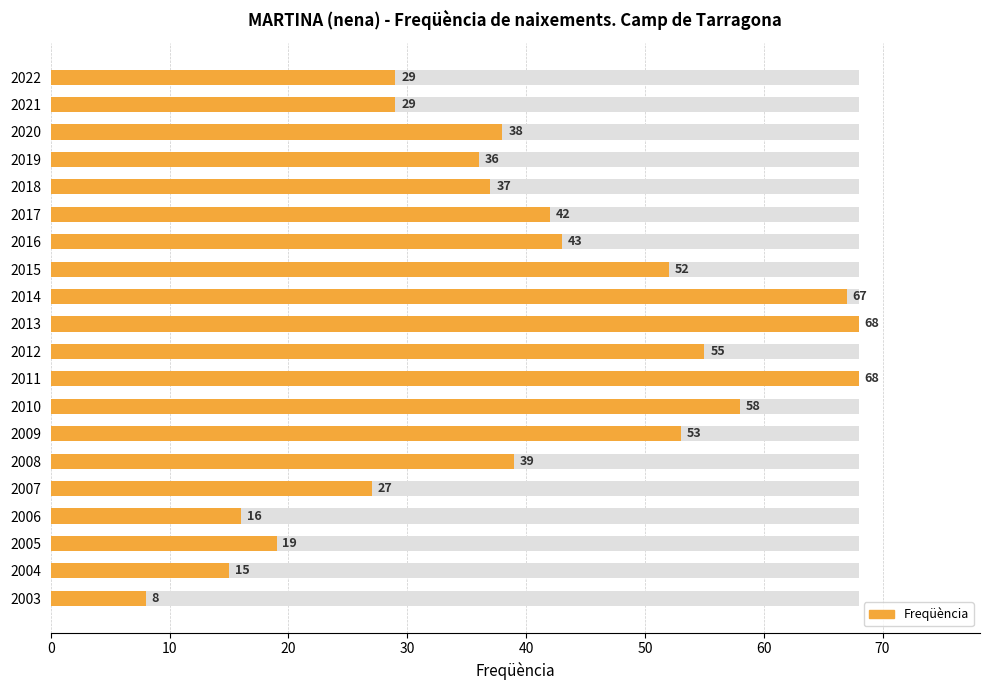

Count the number of categories in the chart.

20